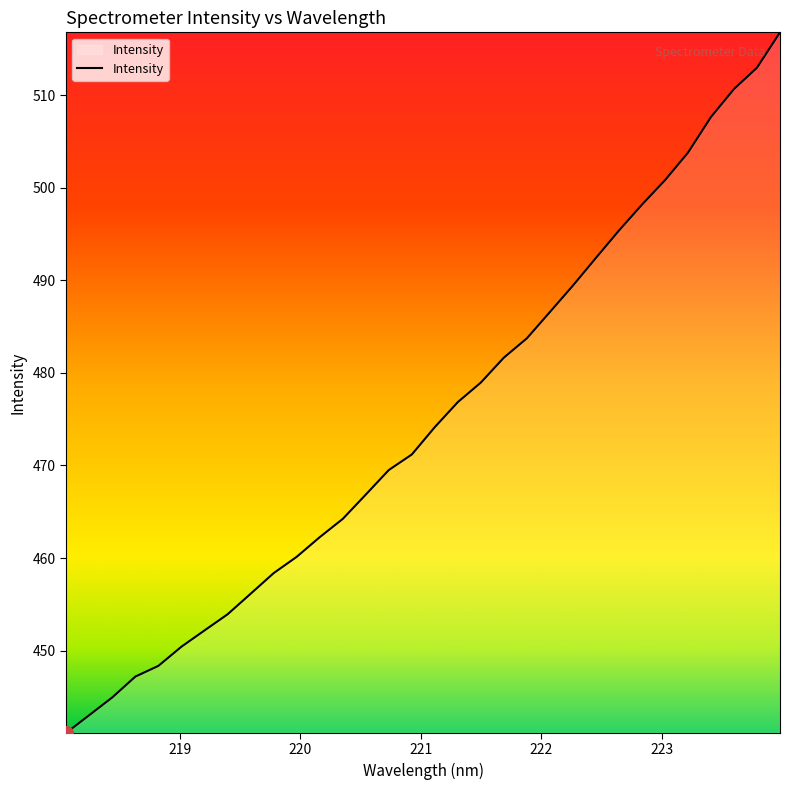

What is the greatest value displayed?

516.8